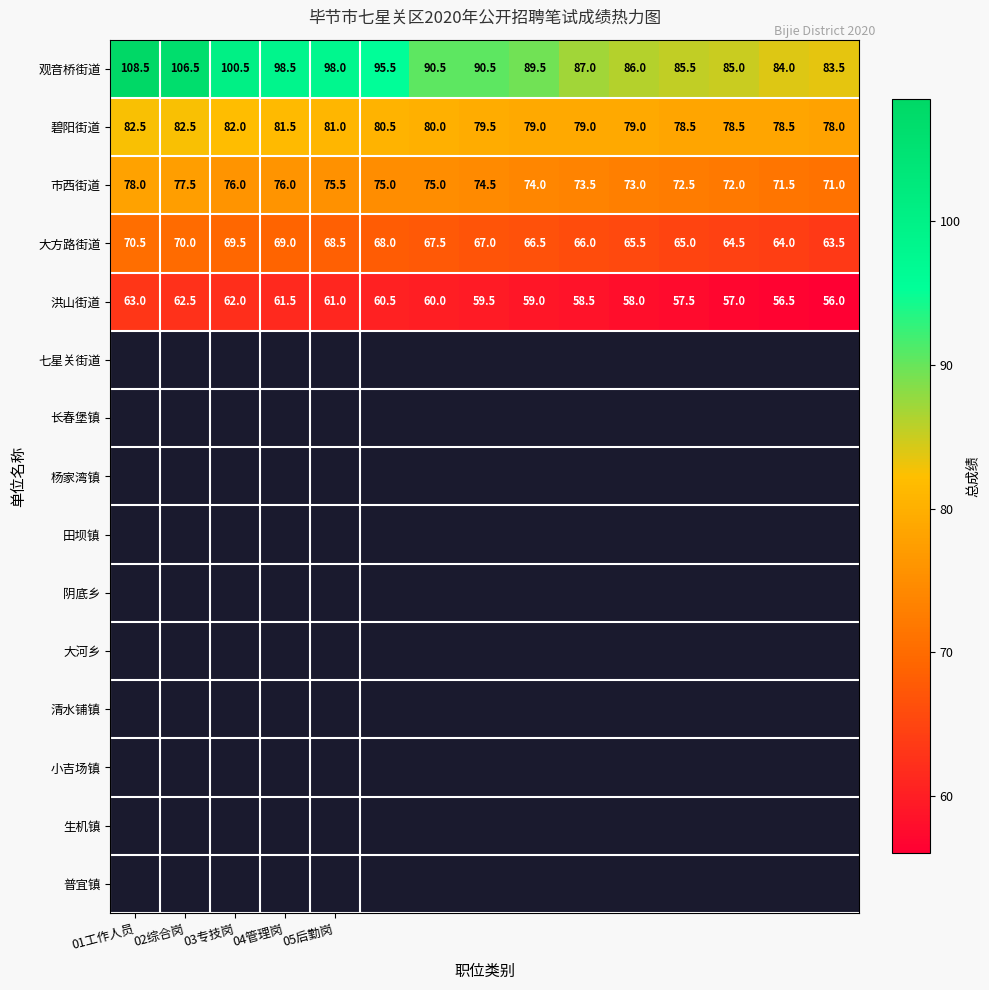

What is the difference between the maximum and second lowest values in the 洪山街道 series?

6.5